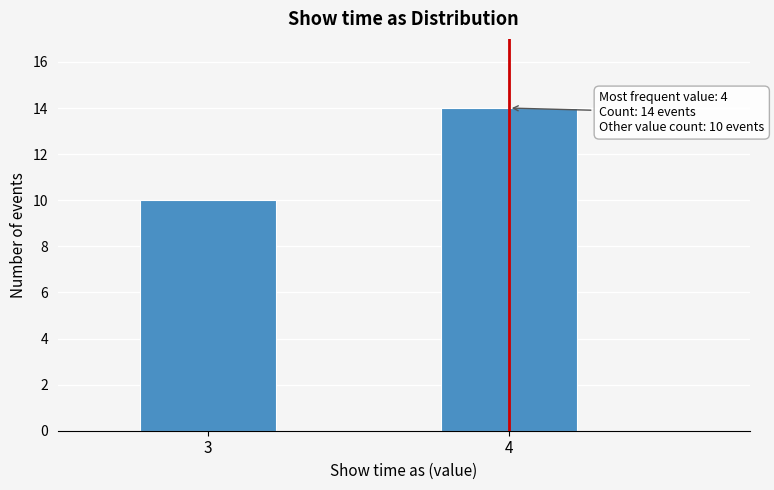

Reading left to right, list all the values displayed in this chart.

10	14